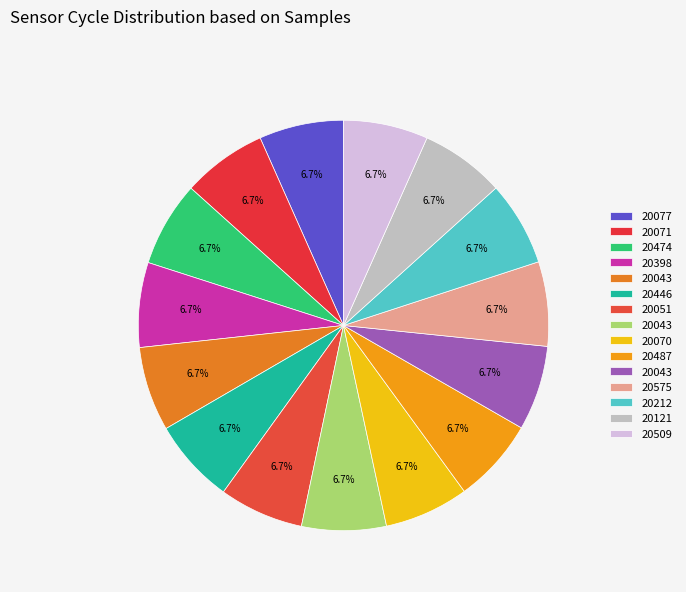

What is the smallest slice in the pie chart?

20575